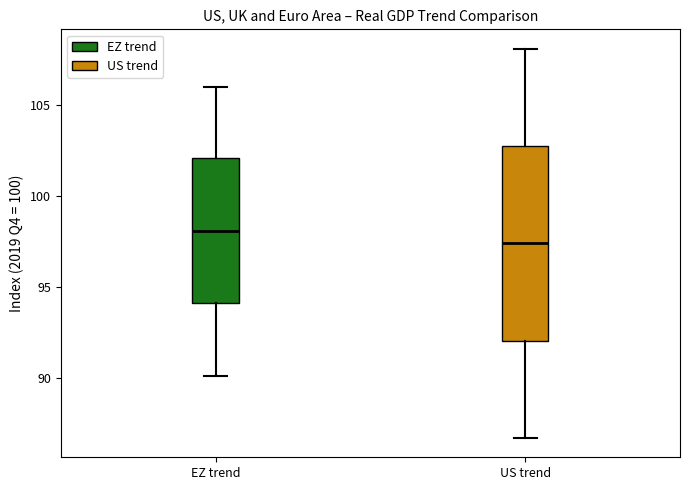

Reading left to right, transcribe this box plot: for each box, give where its median line is, the range the box spans, and where its two whiskers end, as read against the y-axis. The values are not printed on the chart, so give them approximately, as read against the axis.

EZ trend: median 98.0, box 94.0 to 102.0, whiskers 90.0 to 106.0
US trend: median 97.5, box 92.0 to 103.0, whiskers 86.5 to 108.0